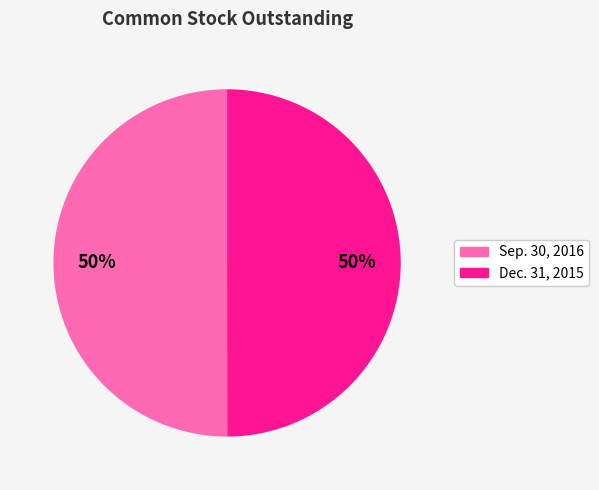

Combined, do Sep. 30, 2016 and Dec. 31, 2015 account for over 50%?

Yes